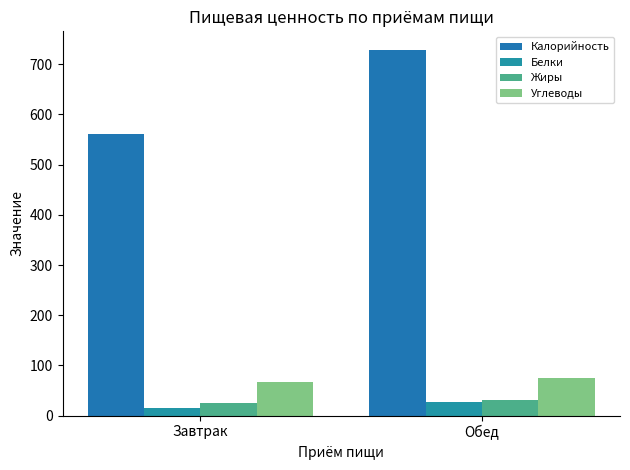

What are all the series names shown in the legend?

Калорийность, Белки, Жиры, Углеводы